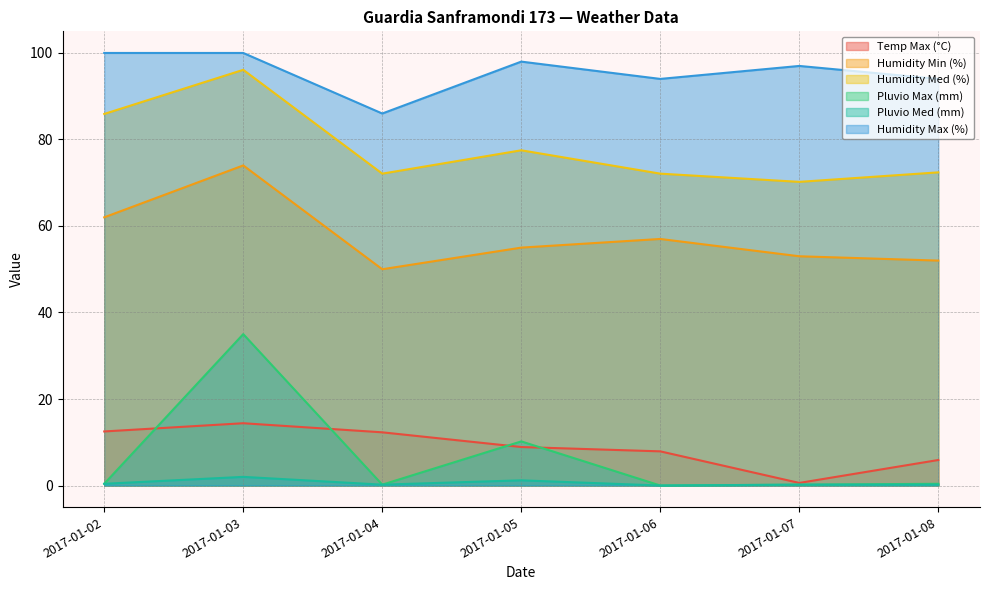

True or false: Humidity Med (%) and Pluvio Med (mm) intersect in this chart.

False